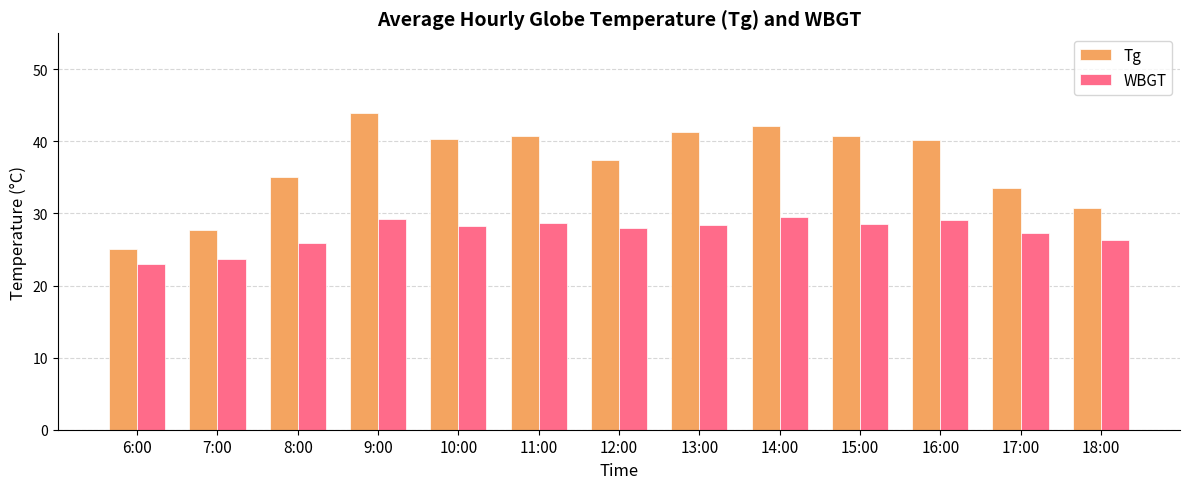

How many distinct data groups are displayed?

2